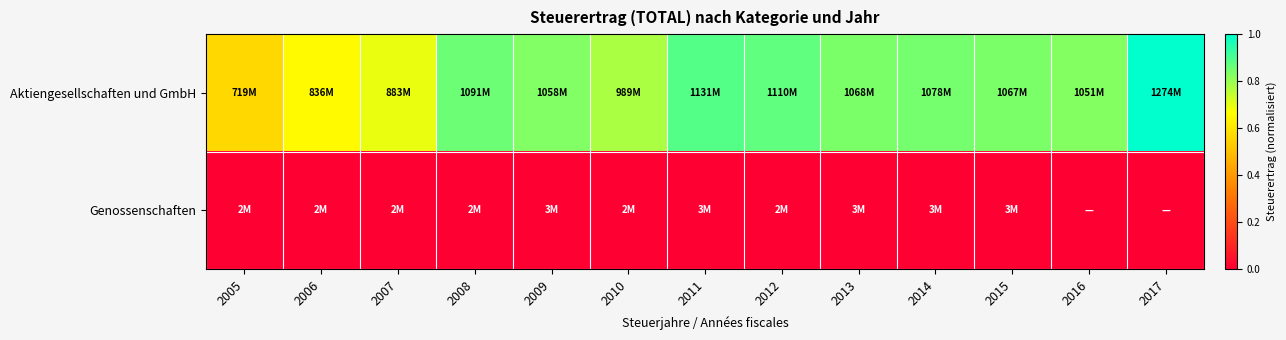

At how many categories does at least one series exceed 0?

13